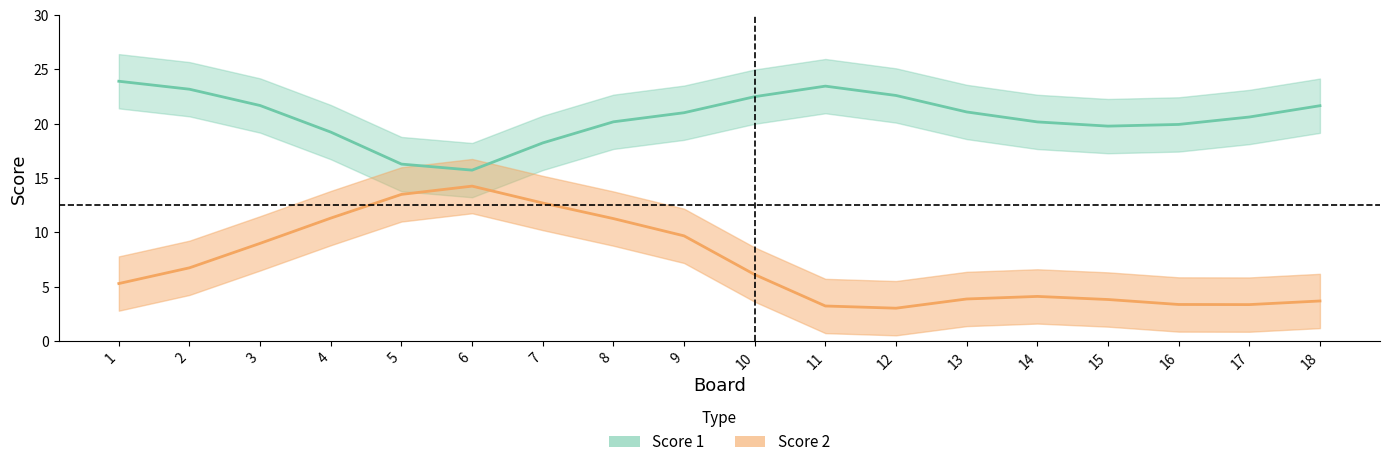

Which category has the lowest value in the Score 1 series?

6